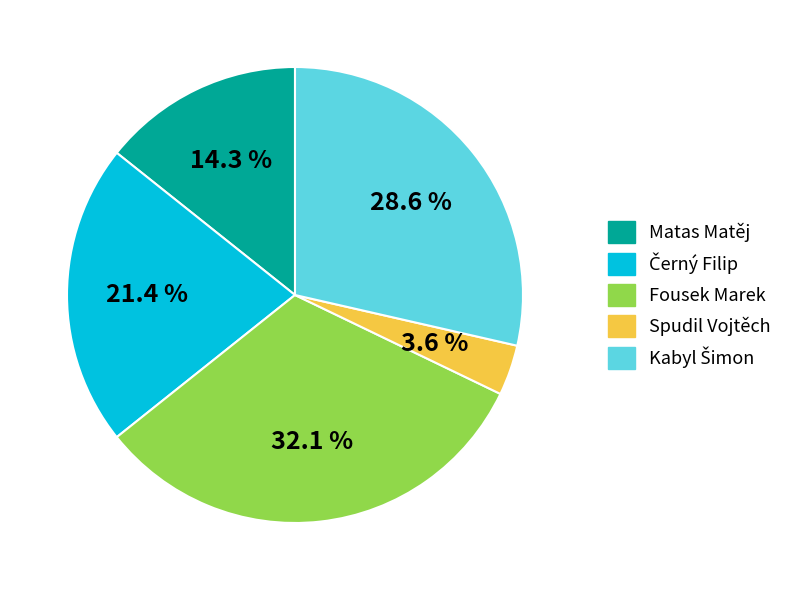

What is the smallest slice in the pie chart?

Spudil Vojtěch